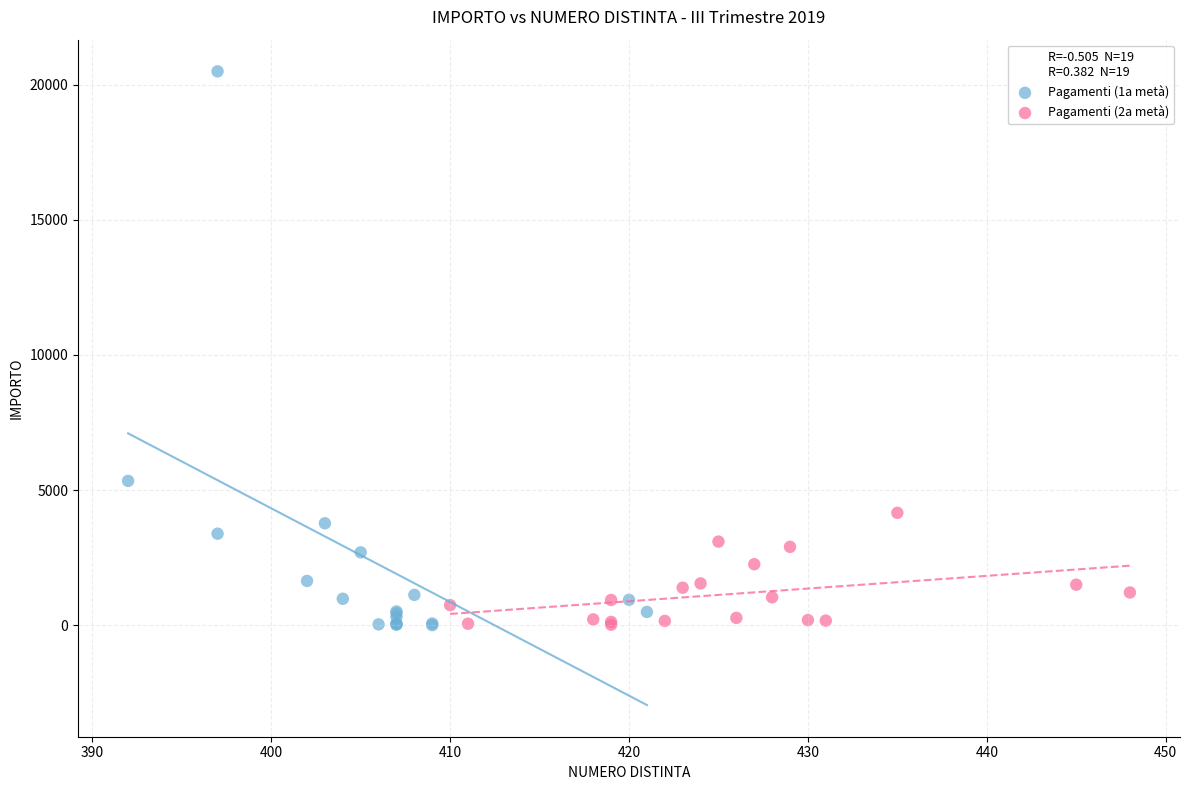

Which series contains the highest Y value?

Pagamenti (1a metà)